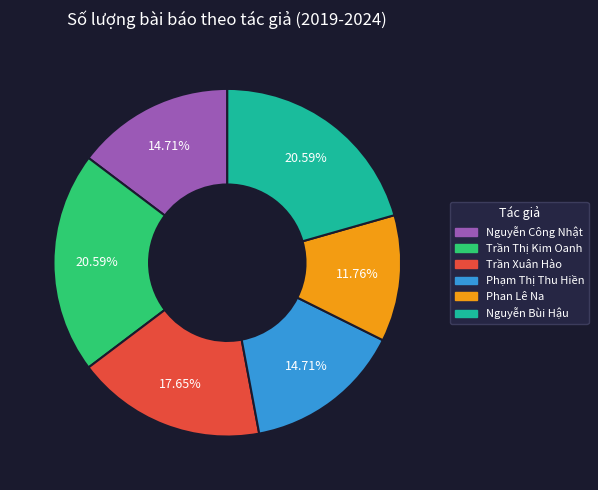

To the nearest percent, what is the combined percentage of Phạm Thị Thu Hiền and Nguyễn Bùi Hậu?

35%